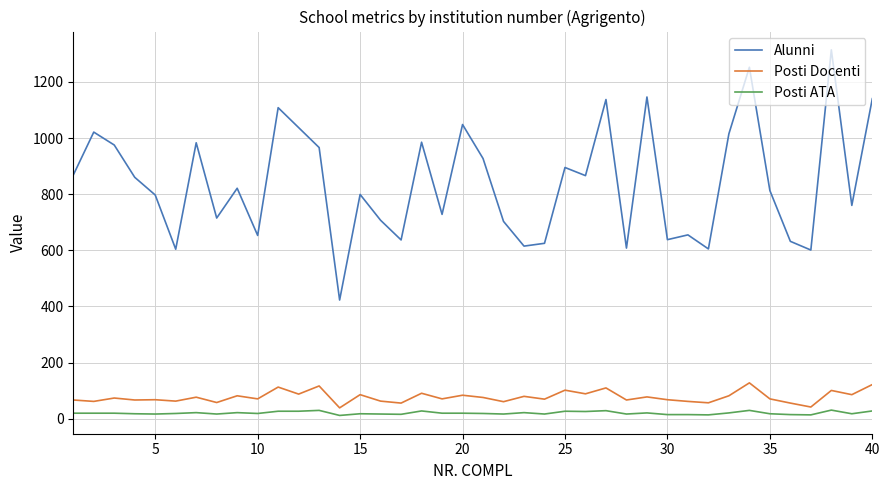

Which series has the largest range (max minus min)?

Alunni